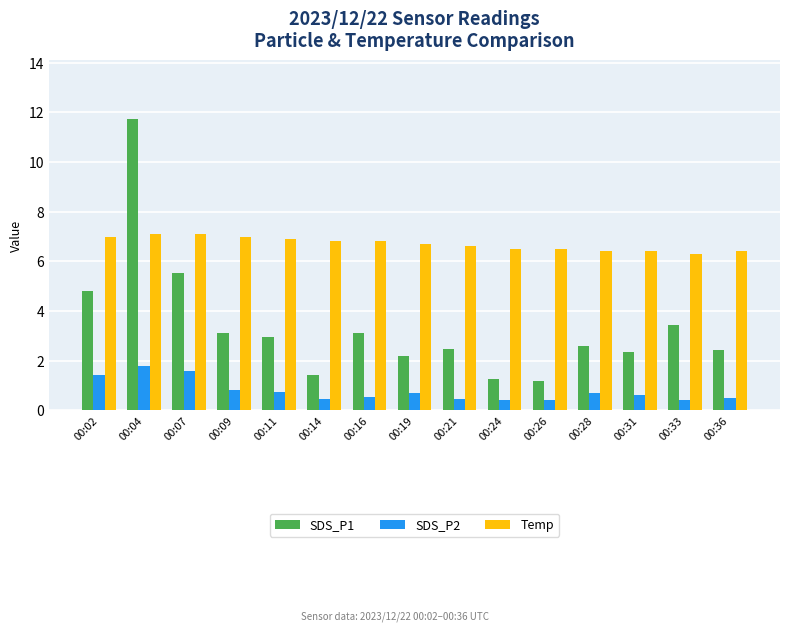

True or false: Temp has a value of 7.0 at 00:02.

True